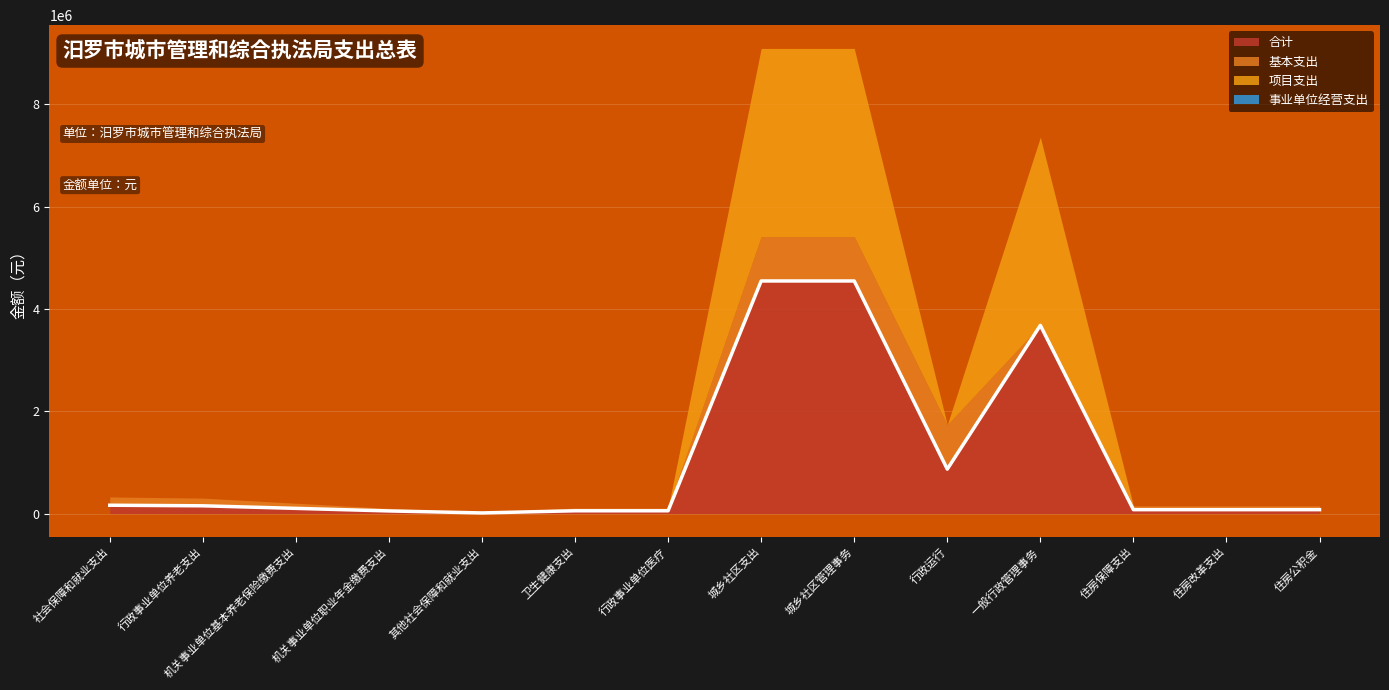

True or false: 合计 and 项目支出 intersect in this chart.

False